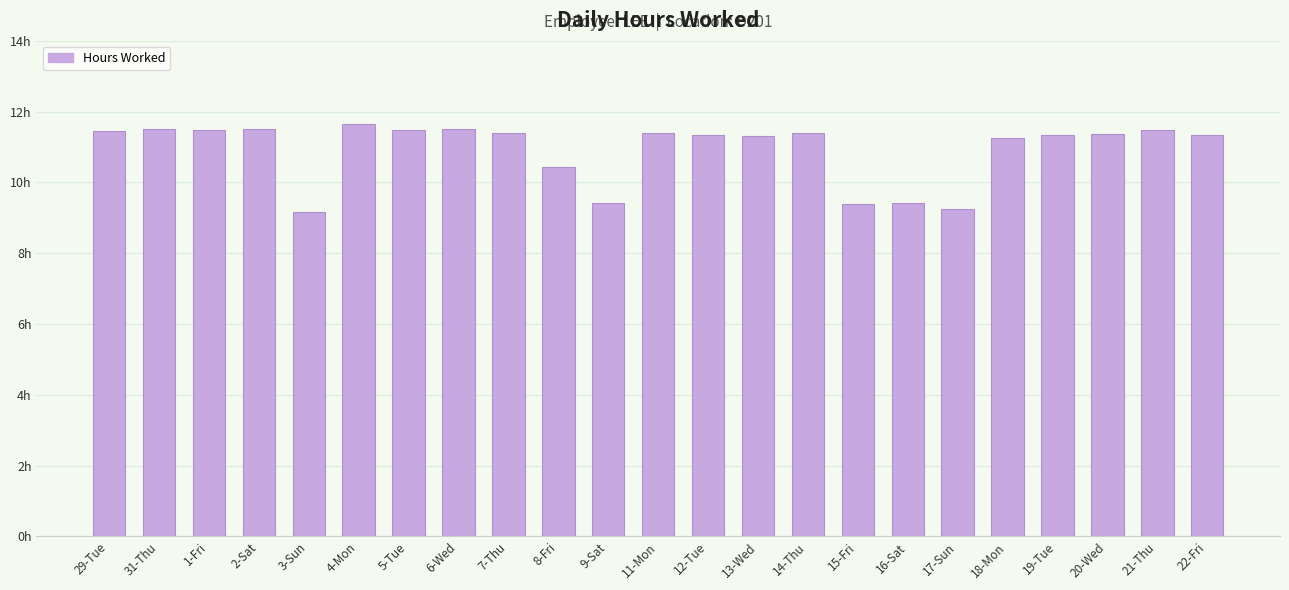

Reading left to right, extract all data points from this chart.

29-Tue=11.5	31-Thu=11.5	1-Fri=11.5	2-Sat=11.5	3-Sun=9.2	4-Mon=11.7	5-Tue=11.5	6-Wed=11.5	7-Thu=11.4	8-Fri=10.4	9-Sat=9.4	11-Mon=11.4	12-Tue=11.3	13-Wed=11.3	14-Thu=11.4	15-Fri=9.4	16-Sat=9.4	17-Sun=9.2	18-Mon=11.2	19-Tue=11.3	20-Wed=11.4	21-Thu=11.5	22-Fri=11.3